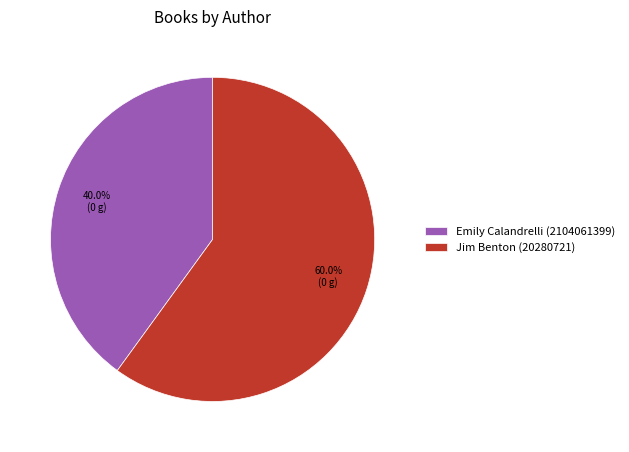

Which has a higher value, Emily Calandrelli (2104061399) or Jim Benton (20280721)?

Jim Benton (20280721)